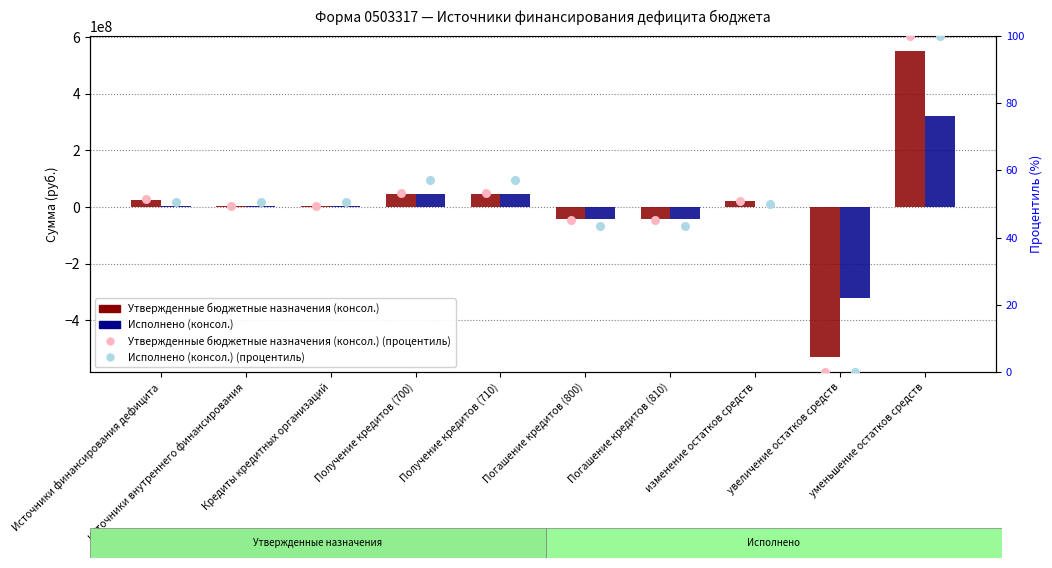

Which series contains the lowest Y value?

Утвержденные бюджетные назначения (консол.)